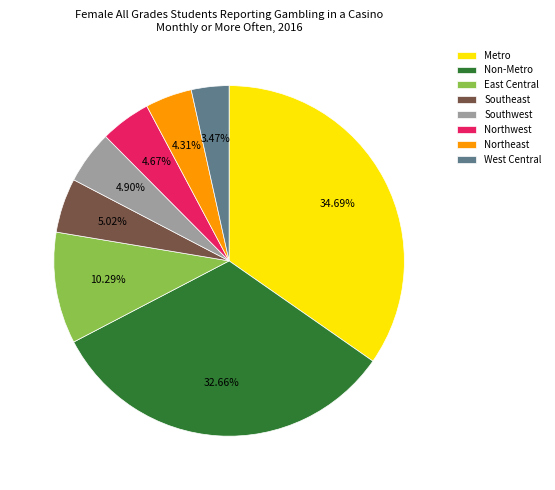

Does Southeast represent more than half of the total?

No